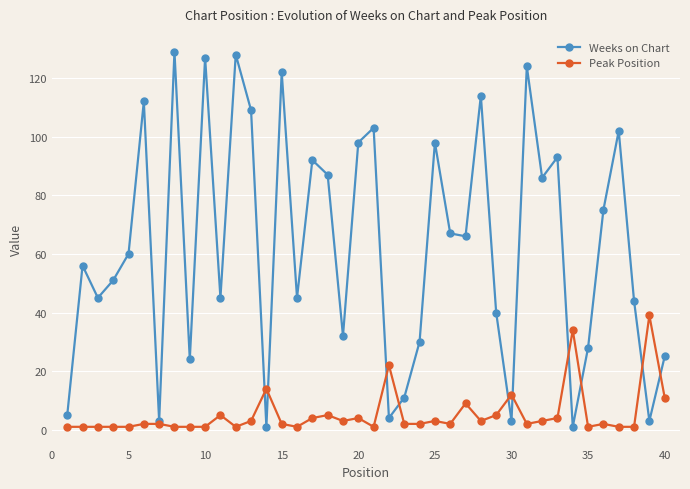

Which series has the largest range (max minus min)?

Weeks on Chart